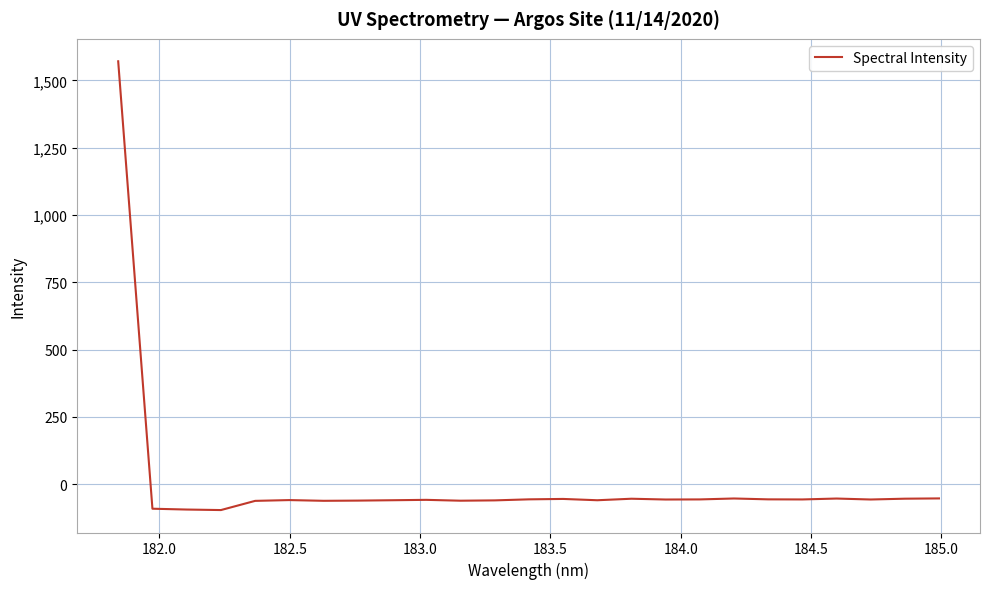

What is the difference between the maximum and minimum values?

1666.7